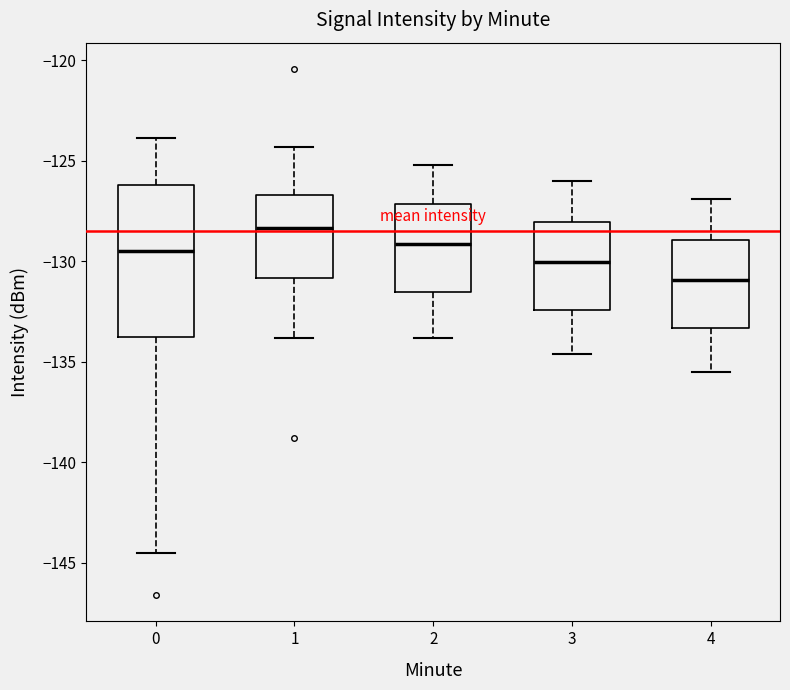

Reading left to right, transcribe this box plot: for each box, give where its median line is, the range the box spans, and where its two whiskers end, as read against the y-axis. The values are not printed on the chart, so give them approximately, as read against the axis.

0: median -129.5, box -134.0 to -126.0, whiskers -144.5 to -124.0
1: median -128.5, box -131.0 to -126.5, whiskers -134.0 to -124.5
2: median -129.0, box -131.5 to -127.0, whiskers -134.0 to -125.0
3: median -130.0, box -132.5 to -128.0, whiskers -134.5 to -126.0
4: median -131.0, box -133.5 to -129.0, whiskers -135.5 to -127.0